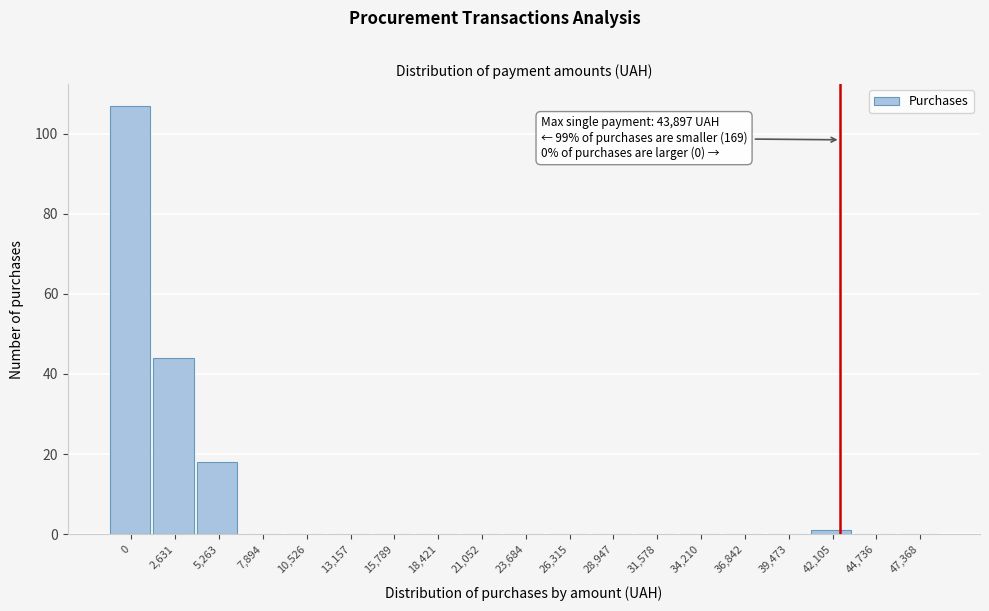

Reading right to left, extract all data points from this chart.

47,368=0	44,736=0	42,105=1	39,473=0	36,842=0	34,210=0	31,578=0	28,947=0	26,315=0	23,684=0	21,052=0	18,421=0	15,789=0	13,157=0	10,526=0	7,894=0	5,263=18	2,631=44	0=107